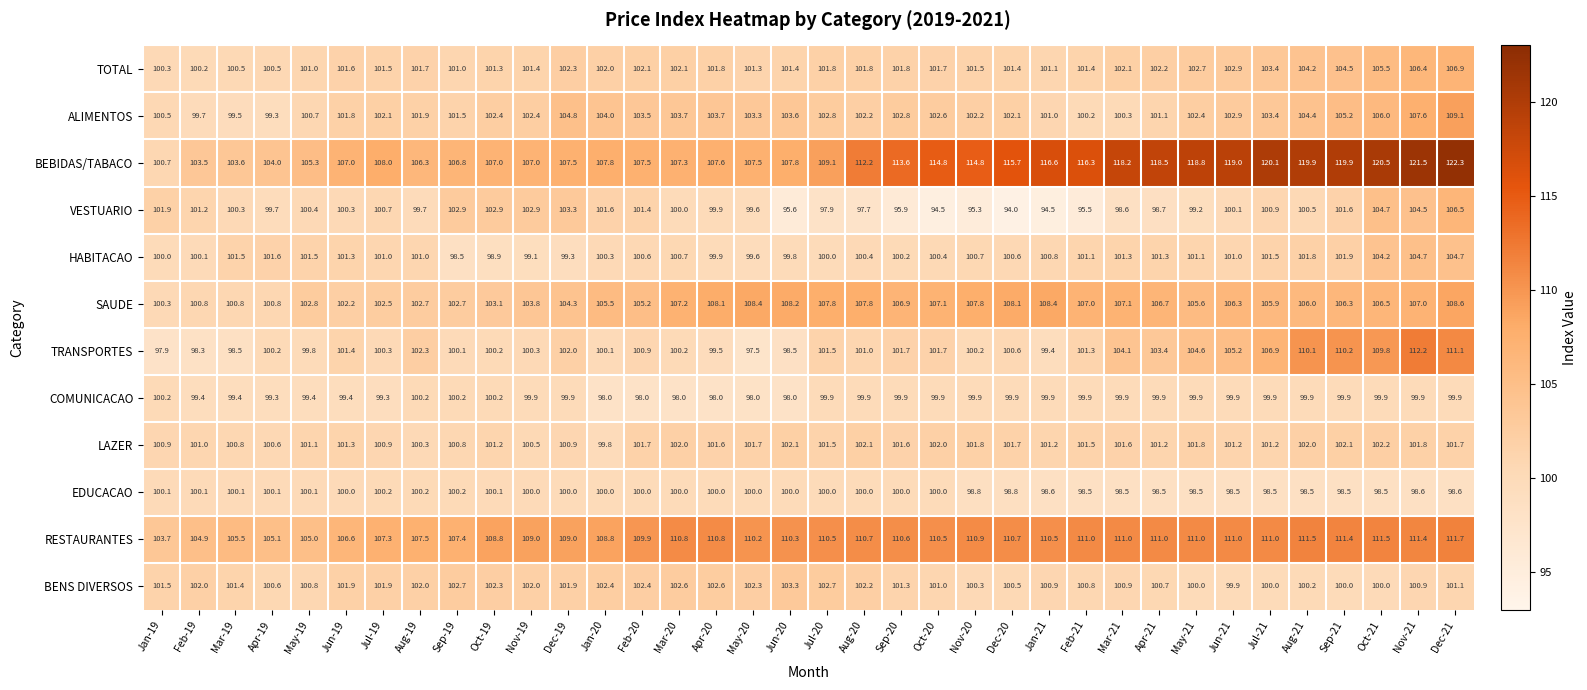

Between Sep-20 and Oct-21, which series saw the biggest shift?

VESTUARIO